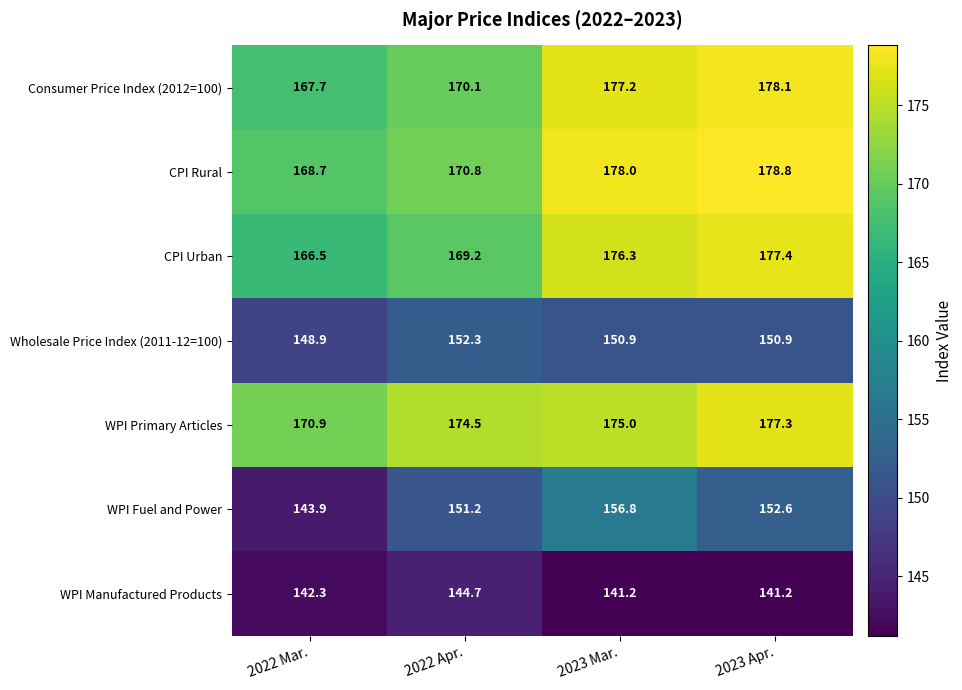

The value of CPI Rural at 2022 Mar. is 298.5. True or false?

False